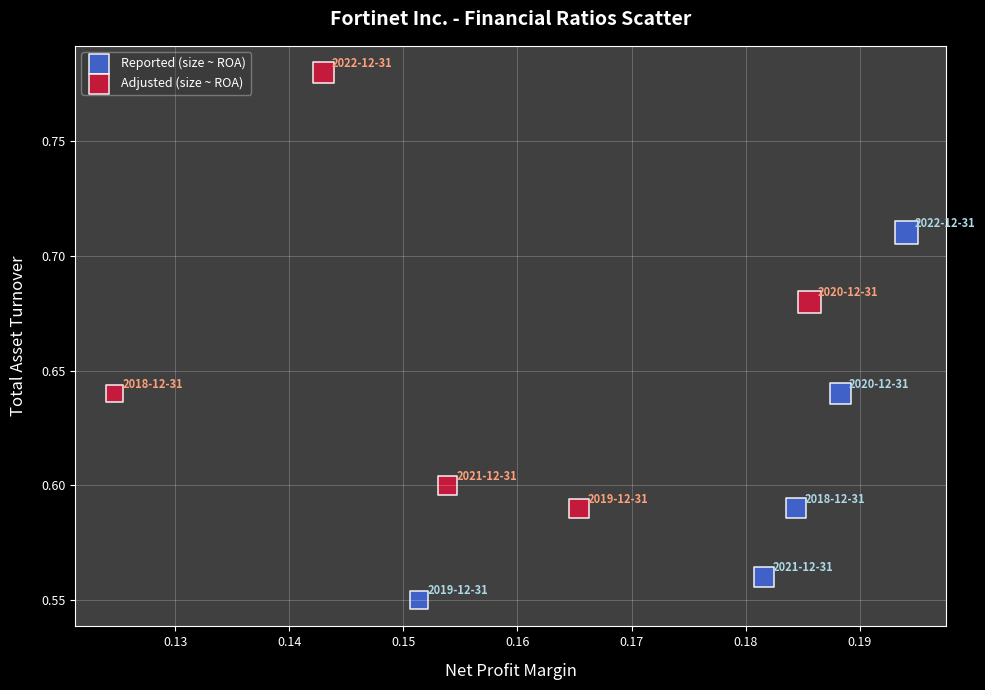

What are all the series names shown in the legend?

Reported (size ~ ROA), Adjusted (size ~ ROA)